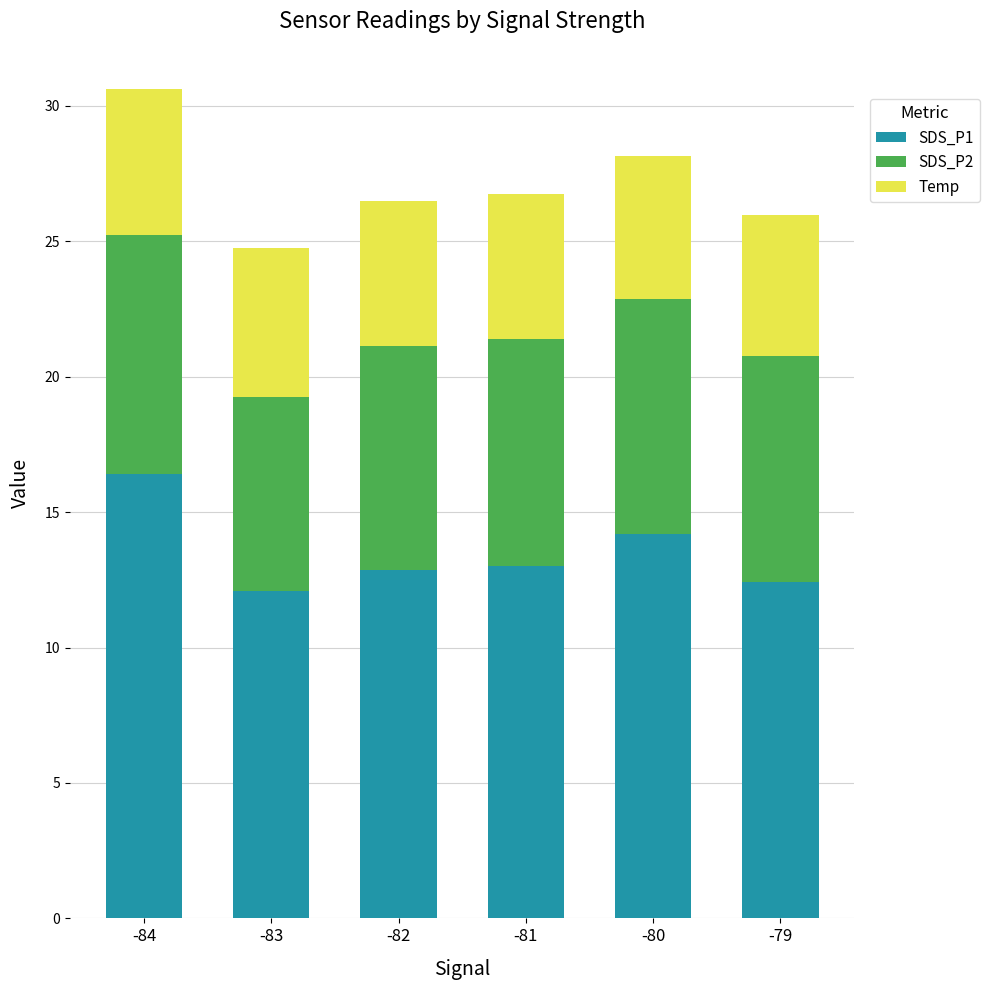

At which category is the sum across all series the highest?

-84